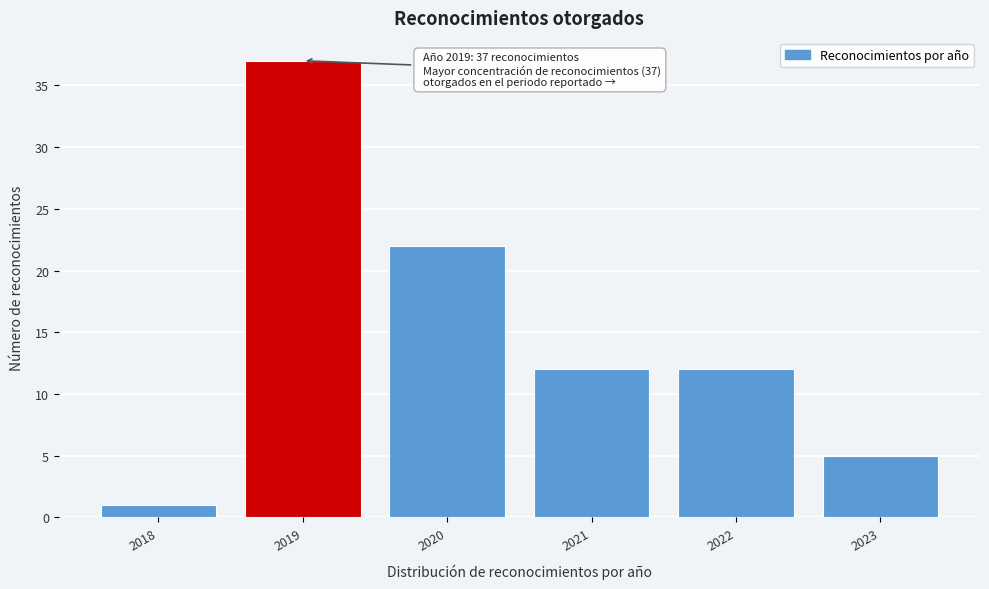

Reading left to right, what are all the values shown in this chart?

1	37	22	12	12	5